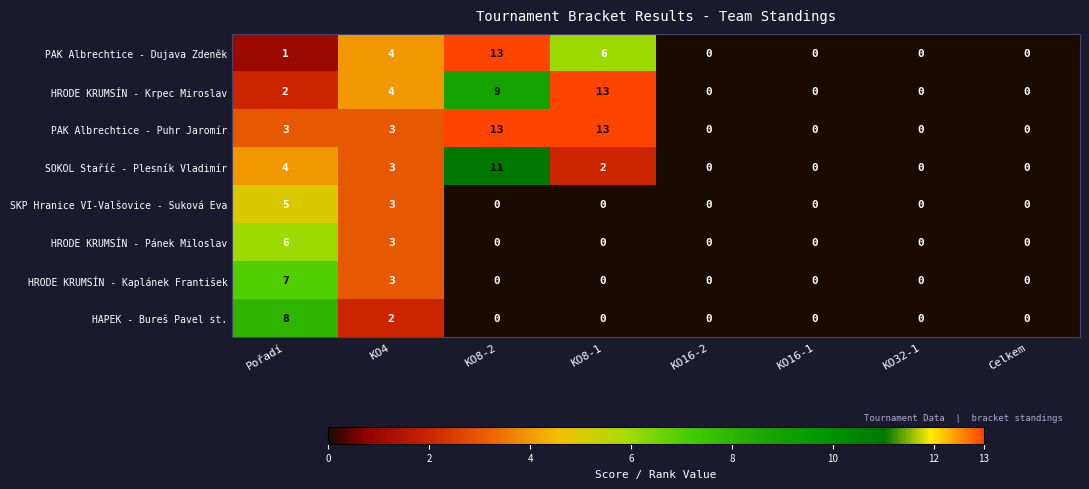

What is the sum of all HAPEK - Bureš Pavel st. values?

10